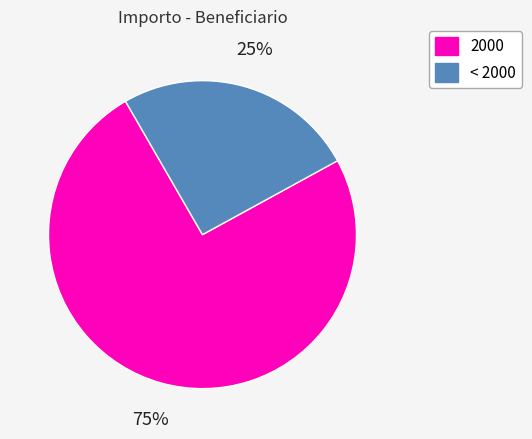

Is there a majority slice in this chart?

Yes